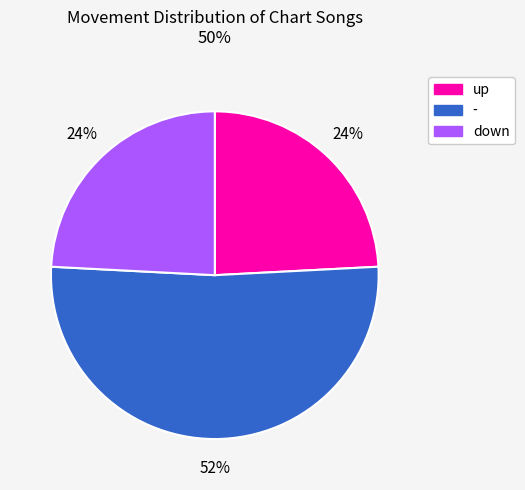

How many slices are in this pie chart?

3